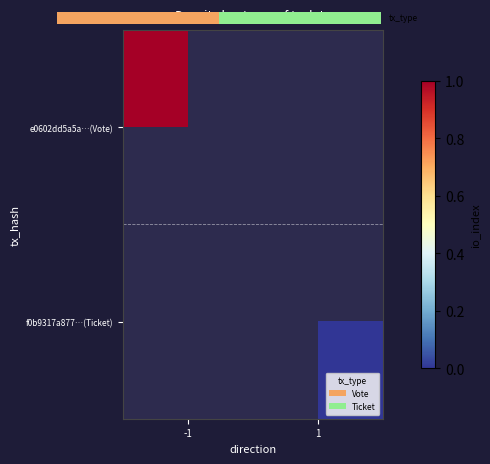

What value does the e0602dd5a5a…(Vote) series have at -1?

1.0